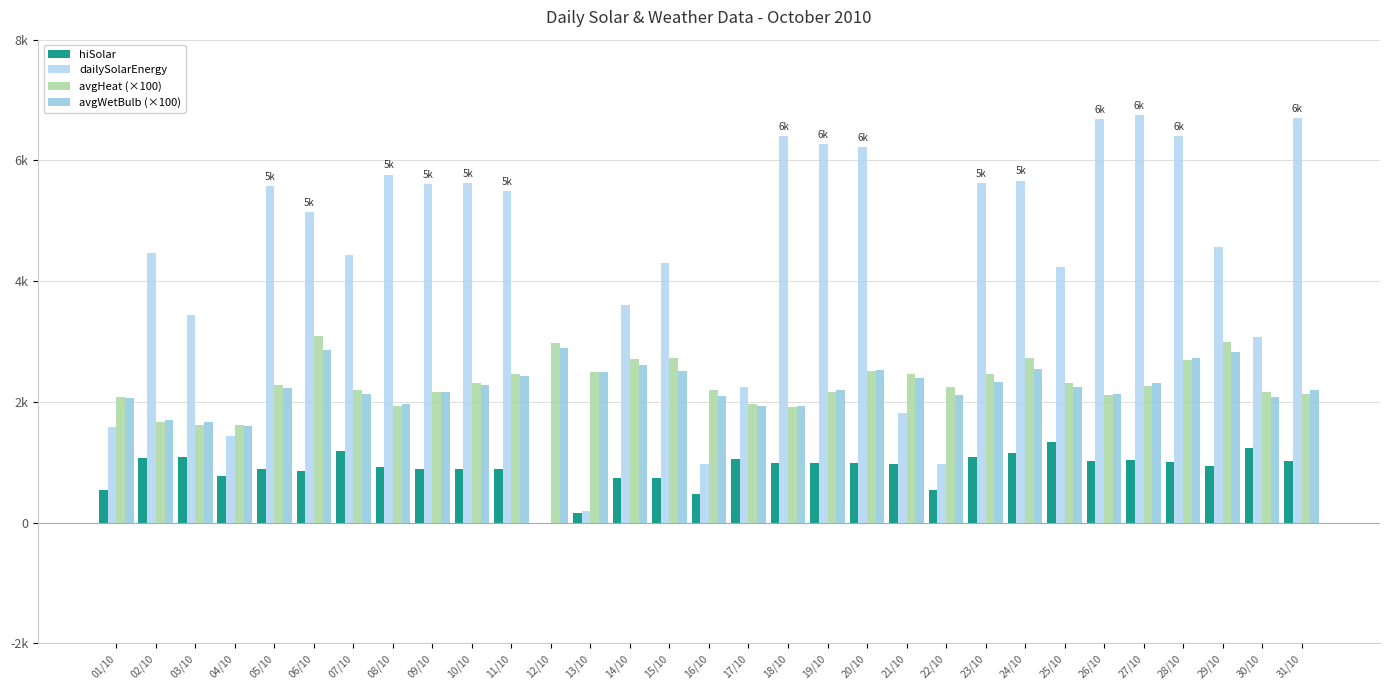

Are the bars grouped side by side (vs. stacked)?

Yes